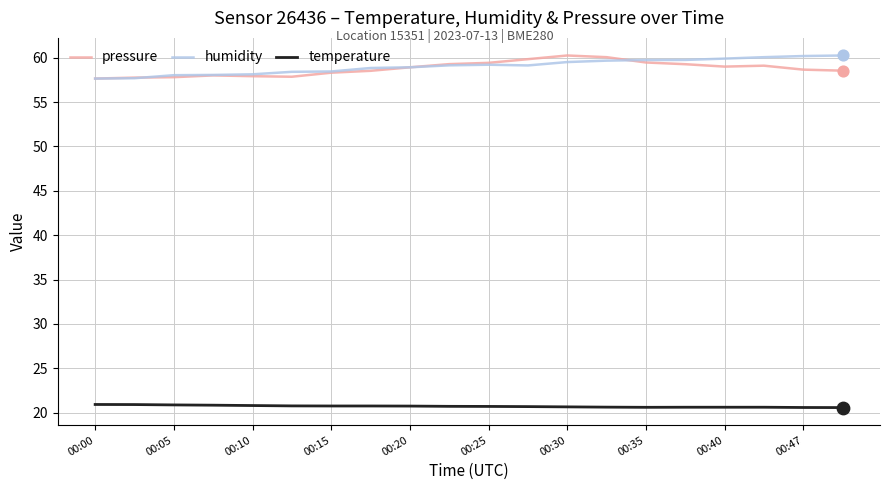

What is the minimum value shown in the chart?

20.6